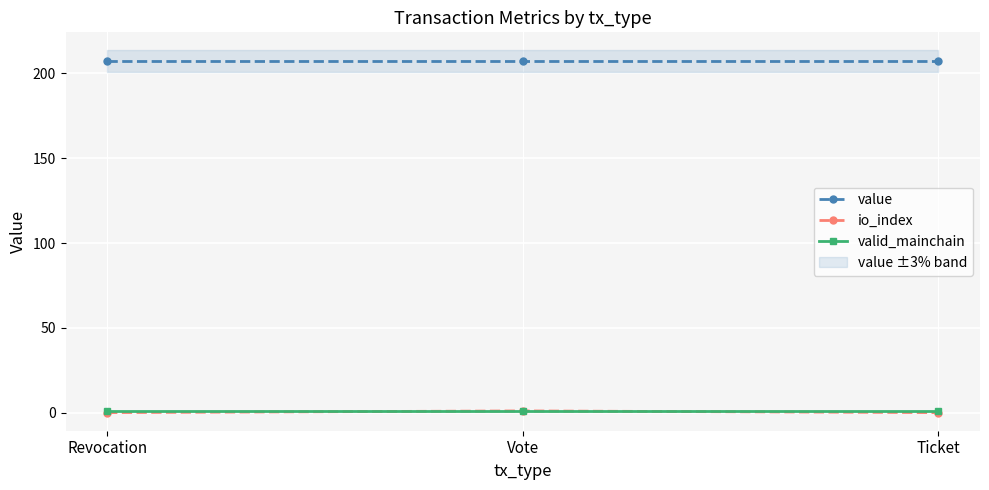

Rank the categories by io_index value from highest to lowest.

Vote, Revocation, Ticket